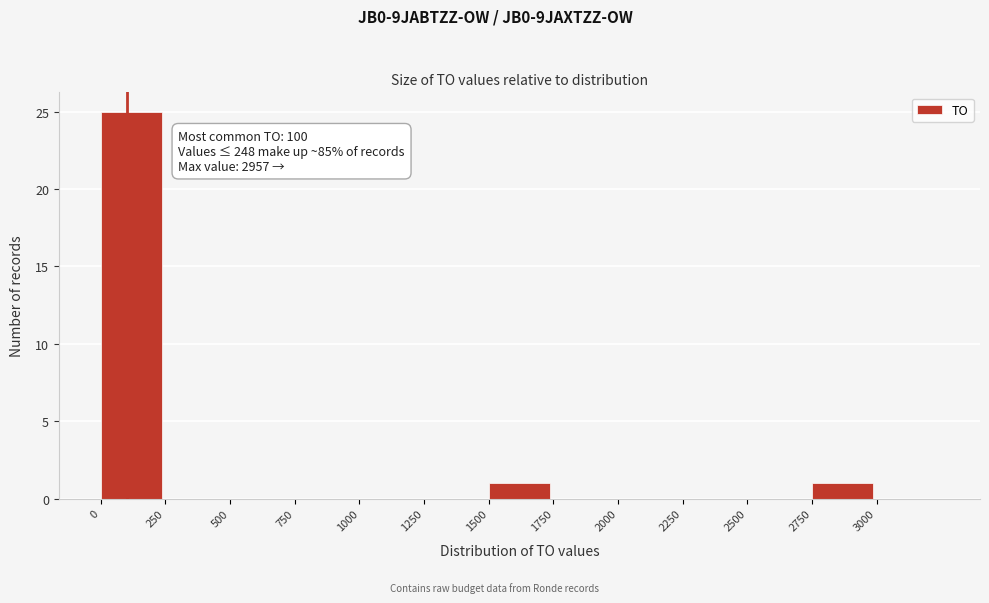

Which range on the x-axis has the tallest bar?

0 to 250